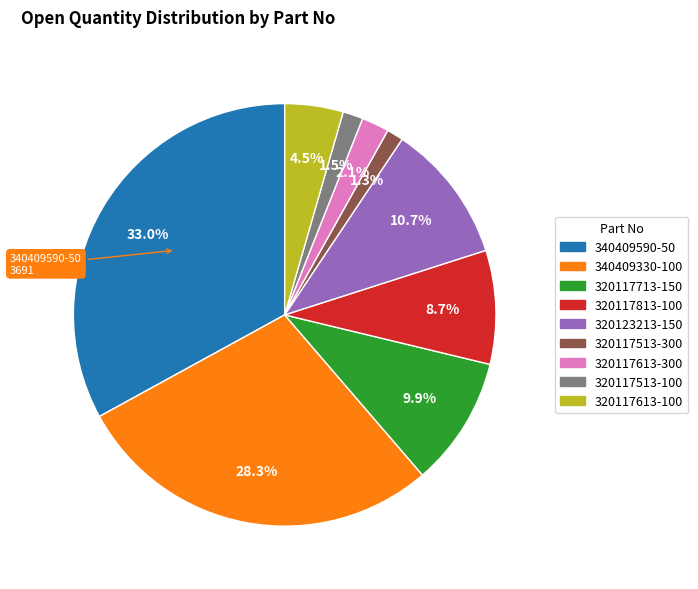

What portion of the pie excludes 320117613-100?

95.5%